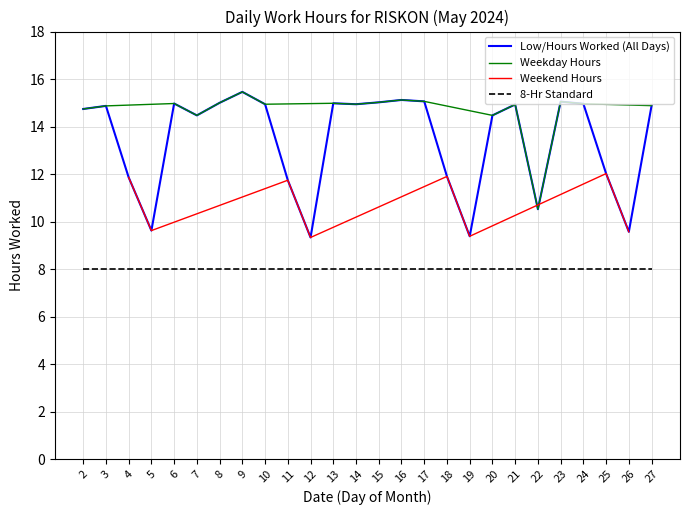

The chart shows a value of 11.9 at 4. True or false?

True